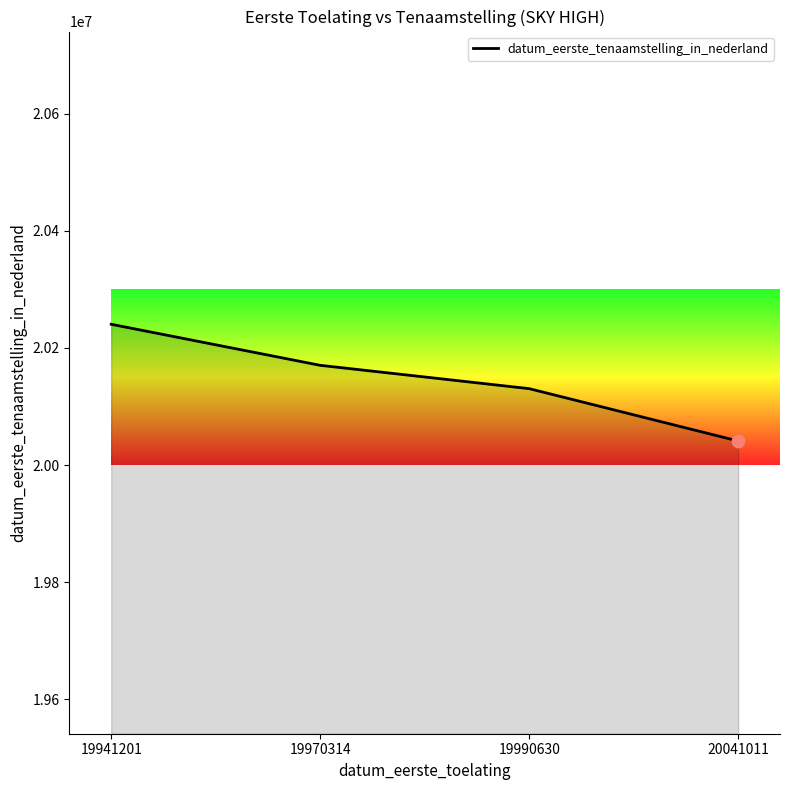

What is the change in value from 19970314 to 19990630?

-39884